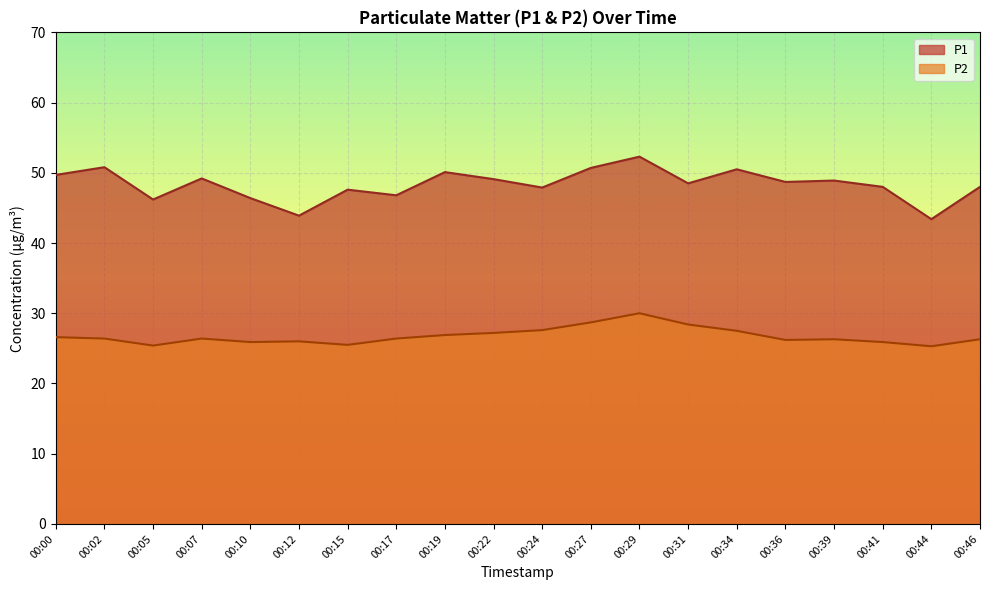

What is the total value across all series at 00:05?

71.6